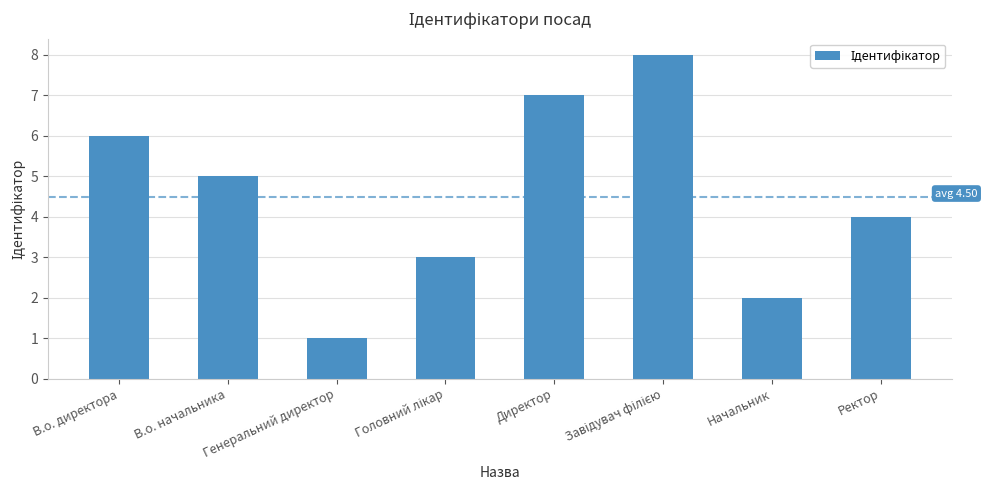

What is the difference between the maximum and minimum values?

7